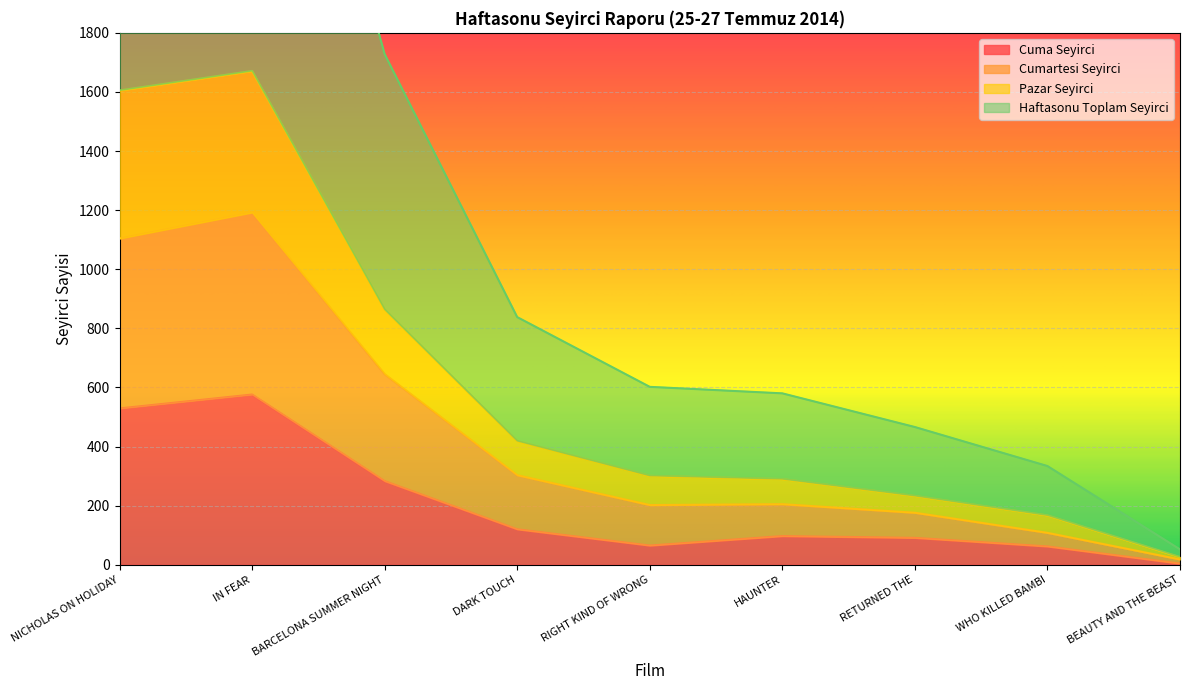

What is the sum of all Pazar Seyirci values?

5576